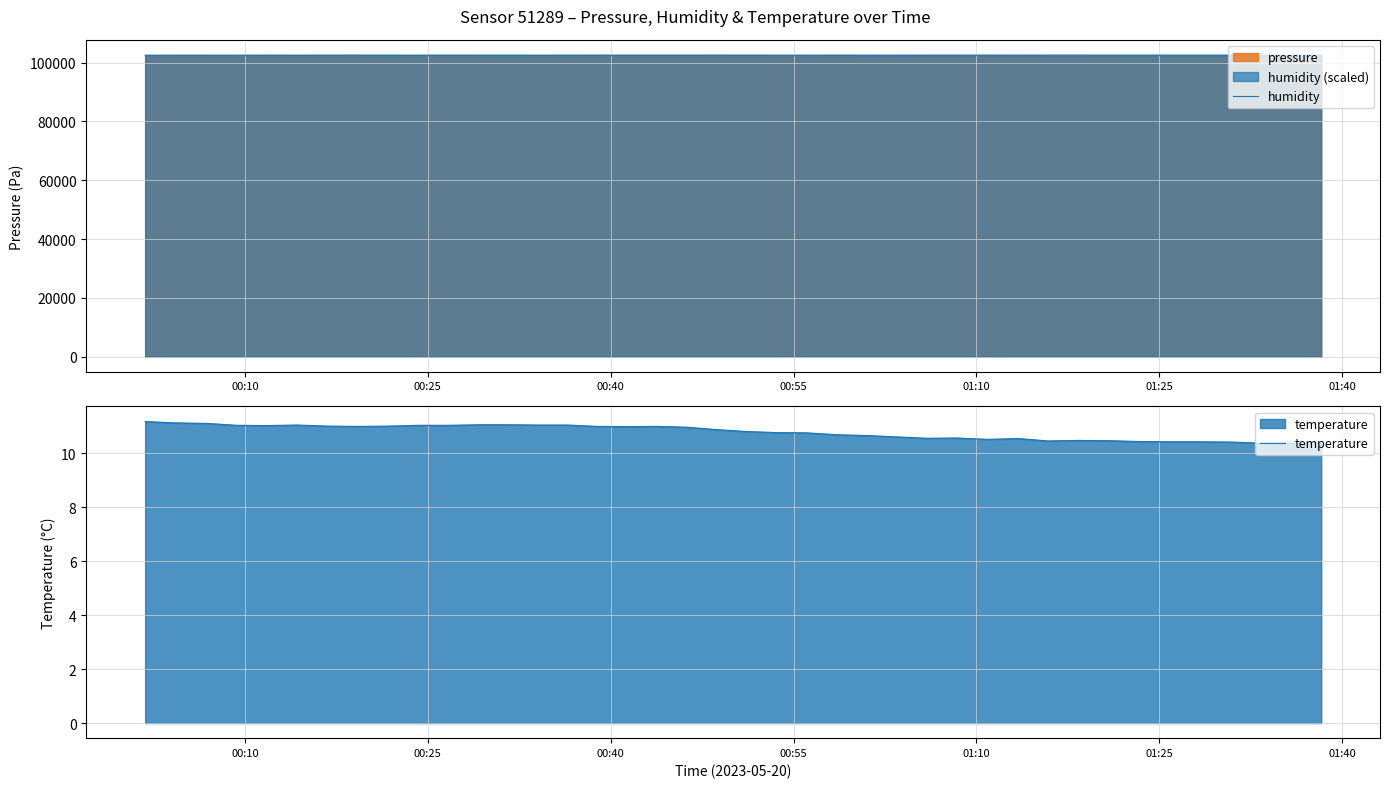

Reading left to right, transcribe all the data shown in this chart.

humidity: 102539.6	102547.3	102545.1	102550.8	102552.5	102553.6	102558.6	102561.6	102565.3	102559.5	102565.1	102562.7	102563.6	102564.1	102563.4	102564.9	102567.7	102569.5	102568.8	102577.6	102576.5	102577.5	102572.4	102578.4	102577.2	102580.5	102581.2	102585.5	102587.1	102585.1	102589.9	102589.2	102590.2	102594.3	102596.5	102593.2	102589.2	102593.0	102591.4	102591.8
temperature: 11.2	11.1	11.1	11.0	11.0	11.0	11.0	11.0	11.0	11.0	11.0	11.1	11.1	11.0	11.0	11.0	11.0	11.0	11.0	10.9	10.8	10.8	10.8	10.7	10.7	10.6	10.6	10.6	10.5	10.5	10.4	10.5	10.5	10.4	10.4	10.4	10.4	10.4	10.4	10.4